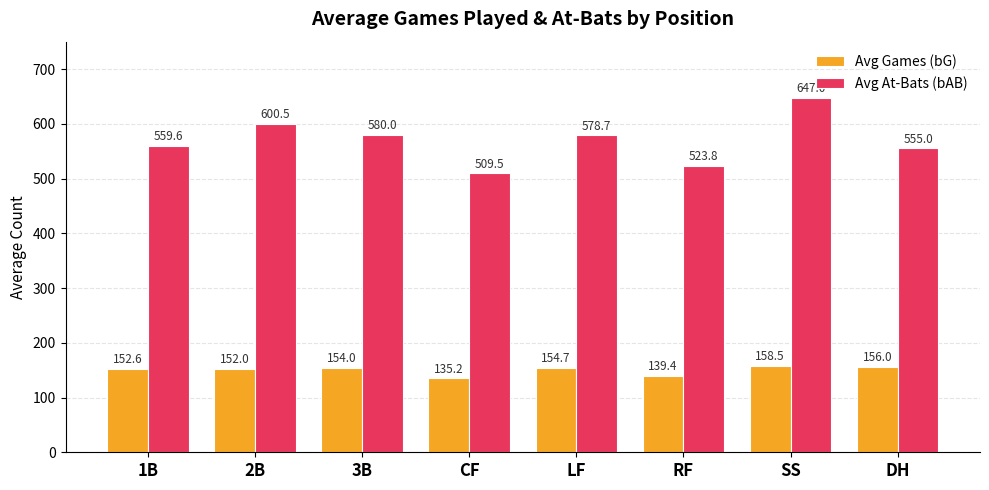

At which category does the chart reach its peak across all series?

SS